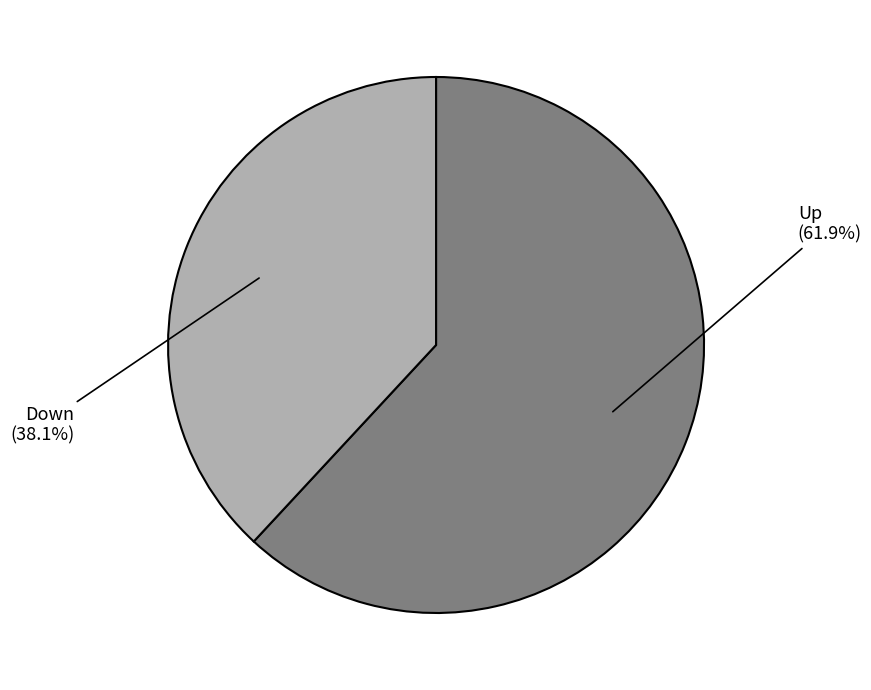

Count the number of slices in the pie.

2